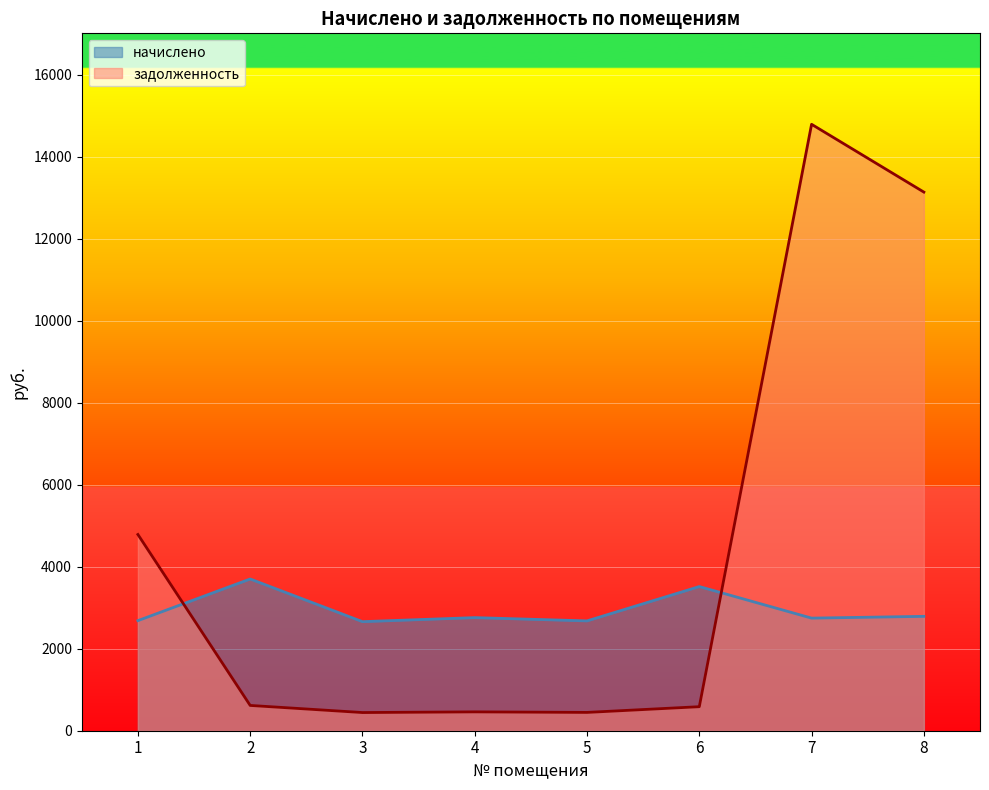

Count the number of categories in the chart.

8